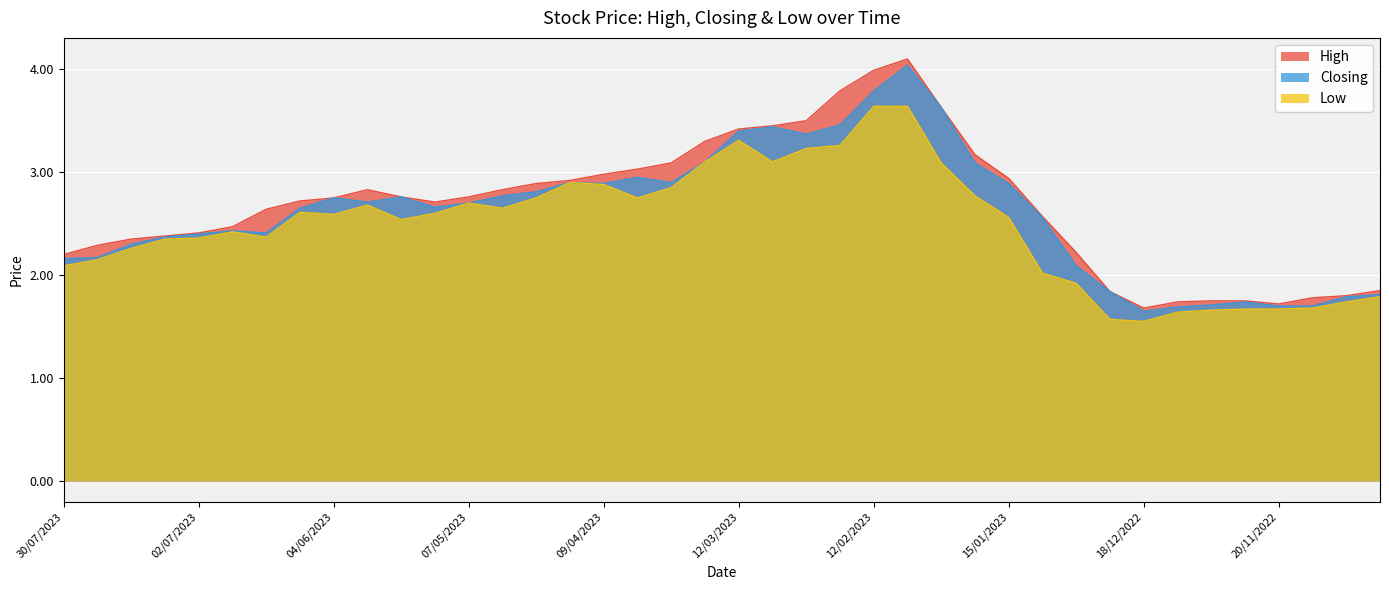

What is the label of the 31st point from the left?

02/01/2023